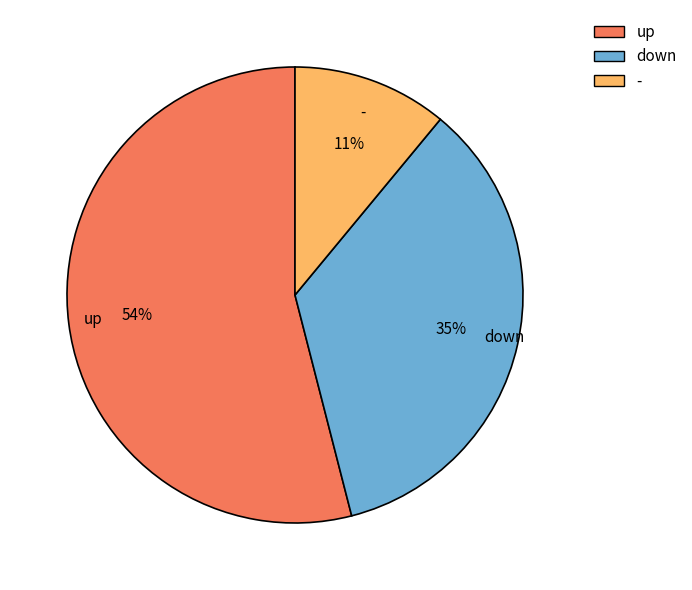

Between down and -, which is larger?

down